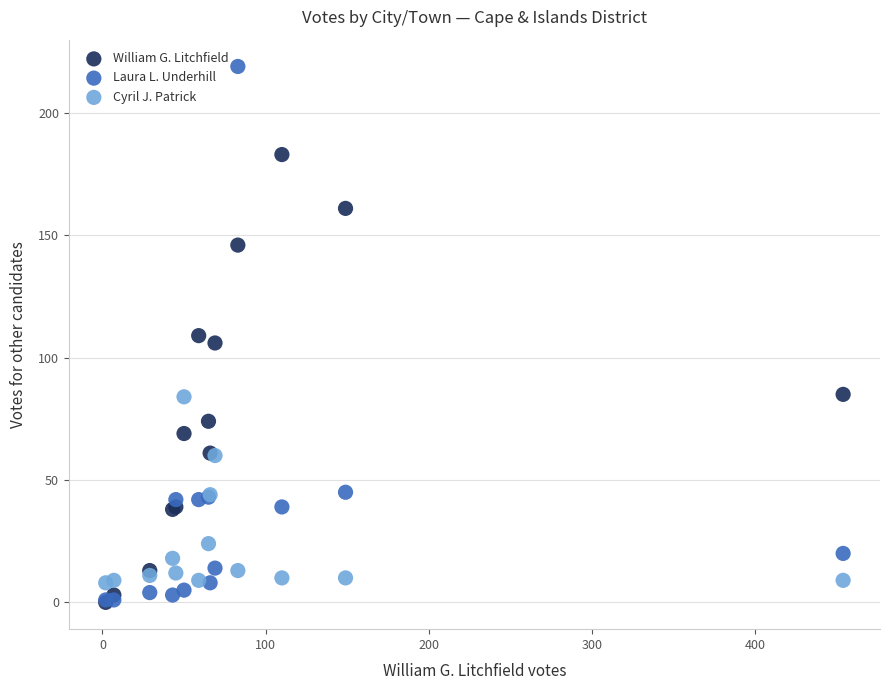

What are all the series names shown in the legend?

William G. Litchfield, Laura L. Underhill, Cyril J. Patrick